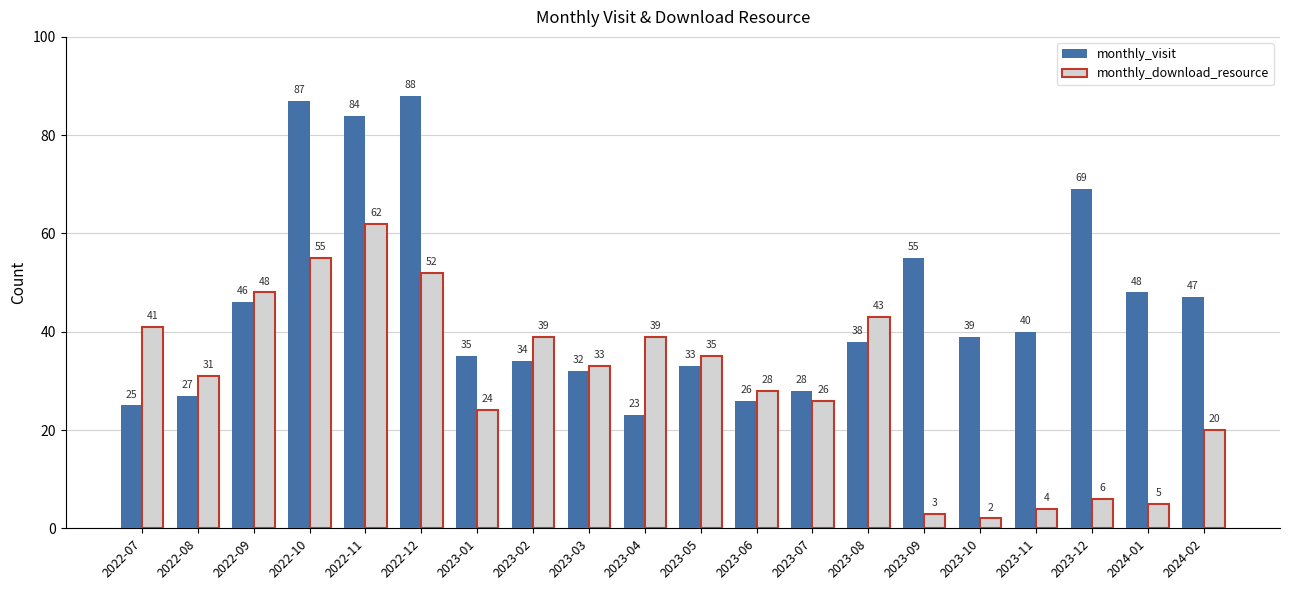

Count the number of data series in this chart.

2